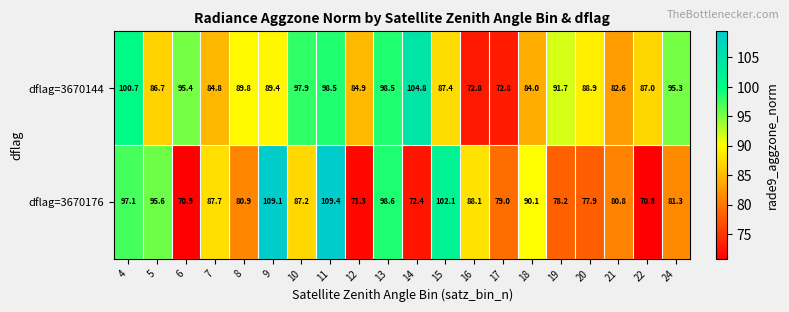

Is the value of dflag=3670144 at 13 greater than the value of dflag=3670176 at 8?

Yes